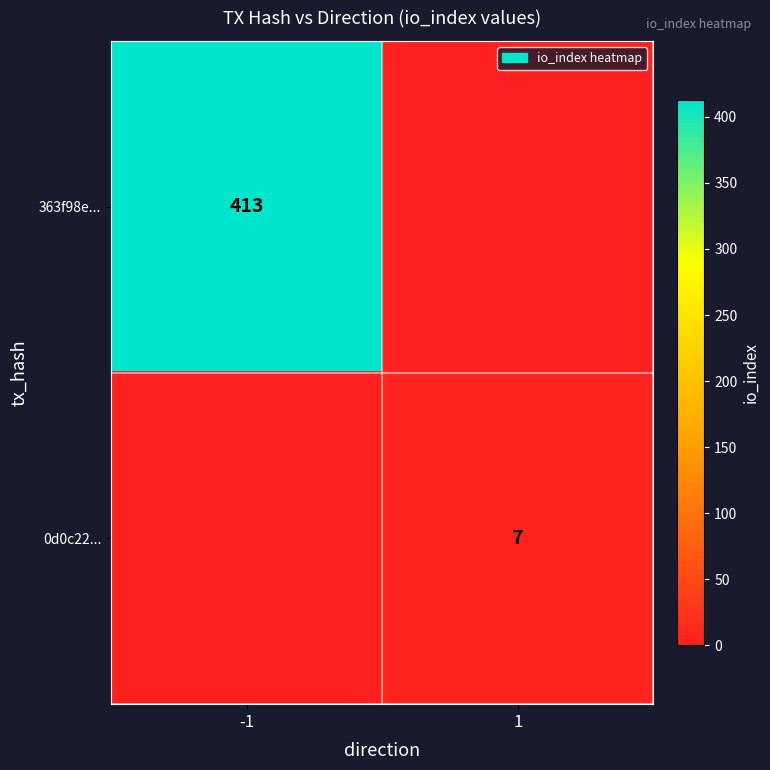

The value of 363f98e... at -1 is 413. True or false?

True